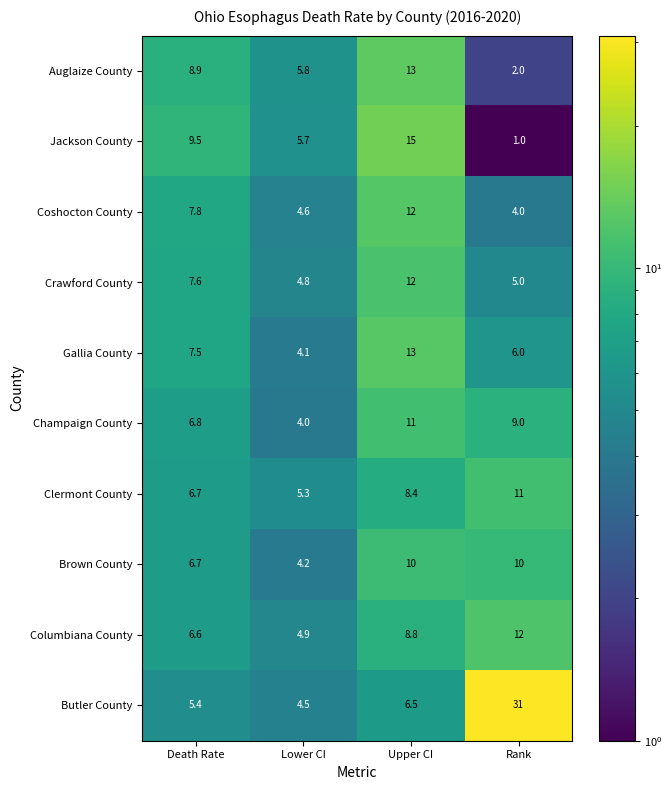

Which category has the highest value in the Auglaize County series?

Upper CI